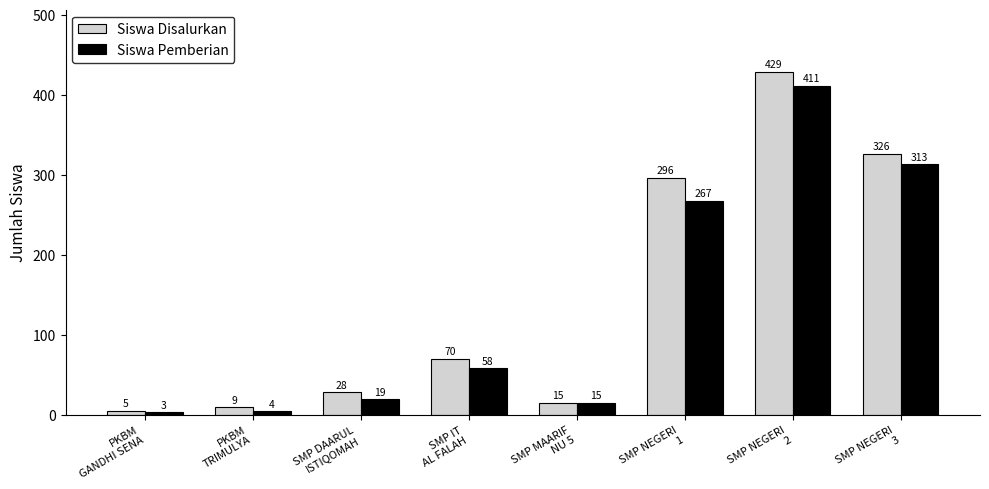

The value of Siswa Disalurkan at SMP DAARUL
ISTIQOMAH is 47. True or false?

False